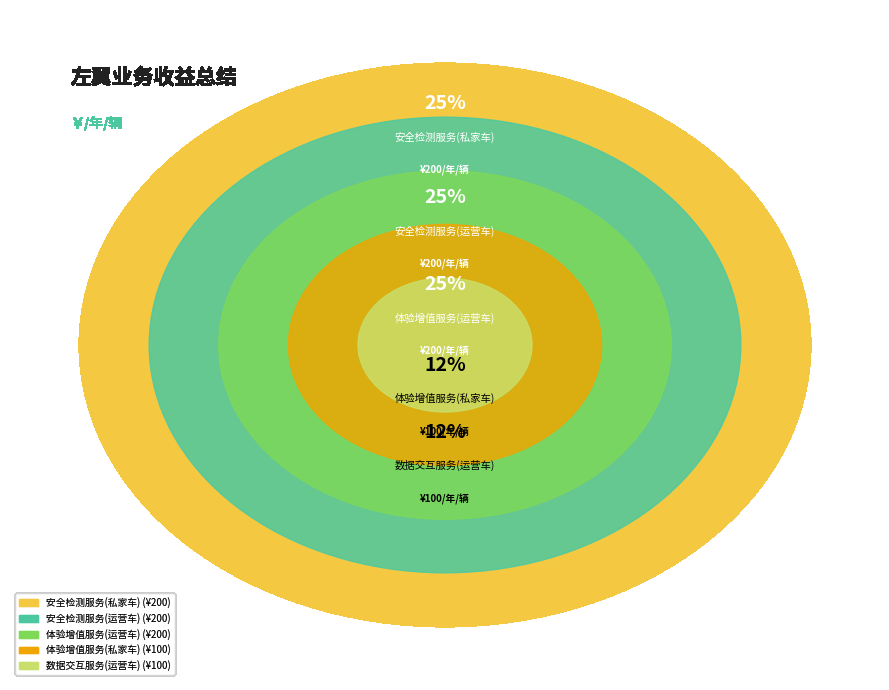

What percentage do 体验增值服务(私家车) and 数据交互服务(运营车) together represent?

25.0%